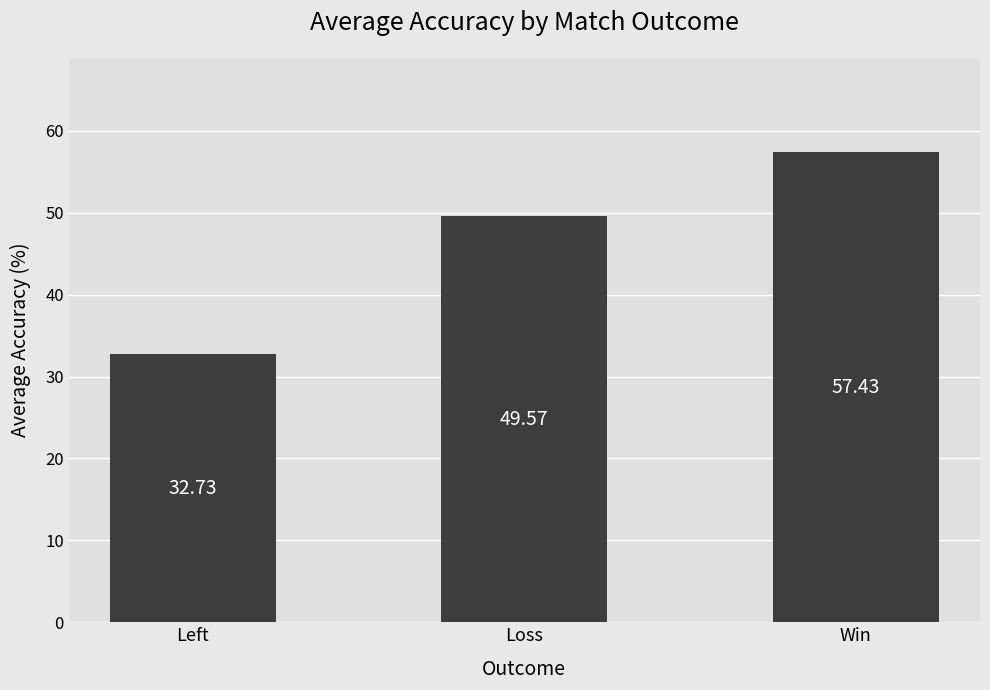

The value at Win is 32.7. True or false?

False